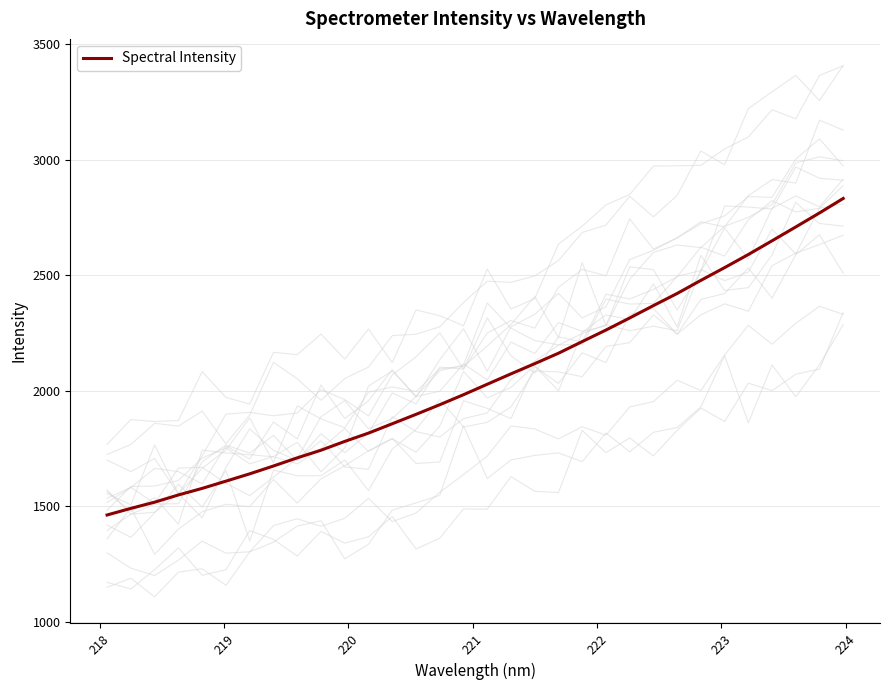

What is the greatest value displayed?

2831.8